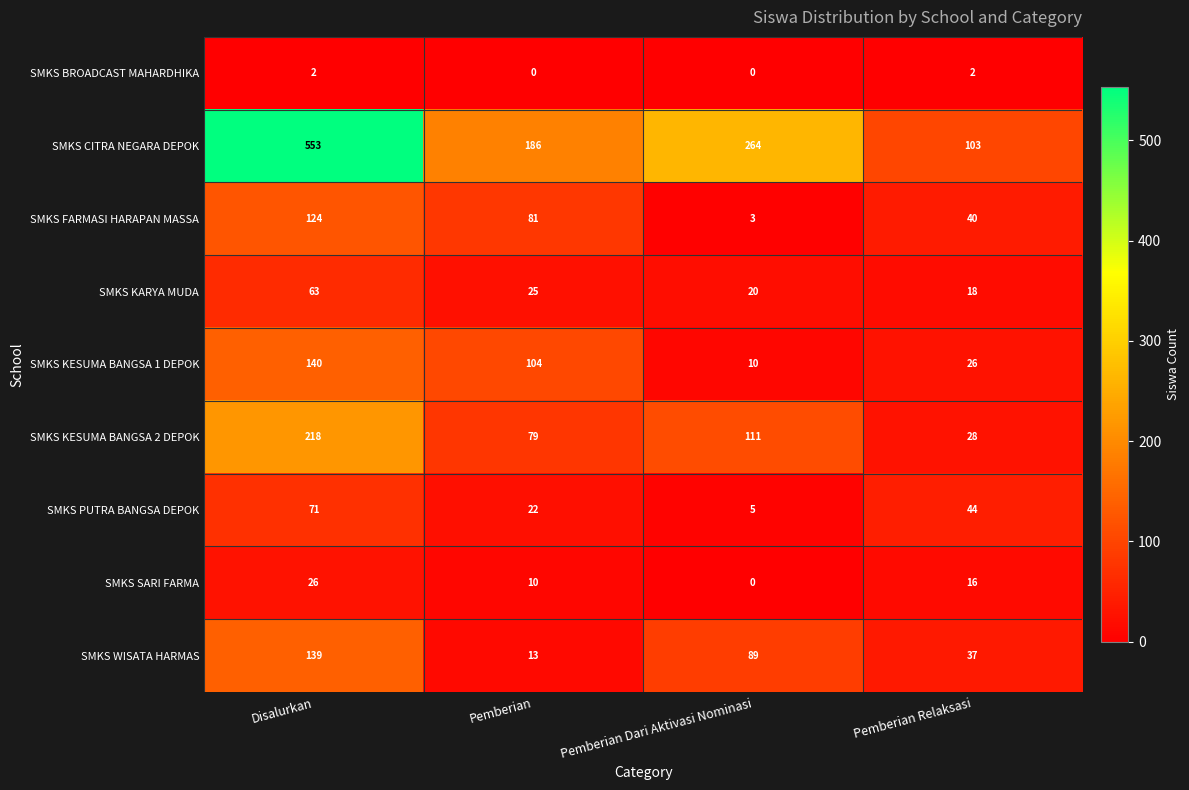

What is the approximate value of SMKS WISATA HARMAS at Pemberian Dari Aktivasi Nominasi?

89